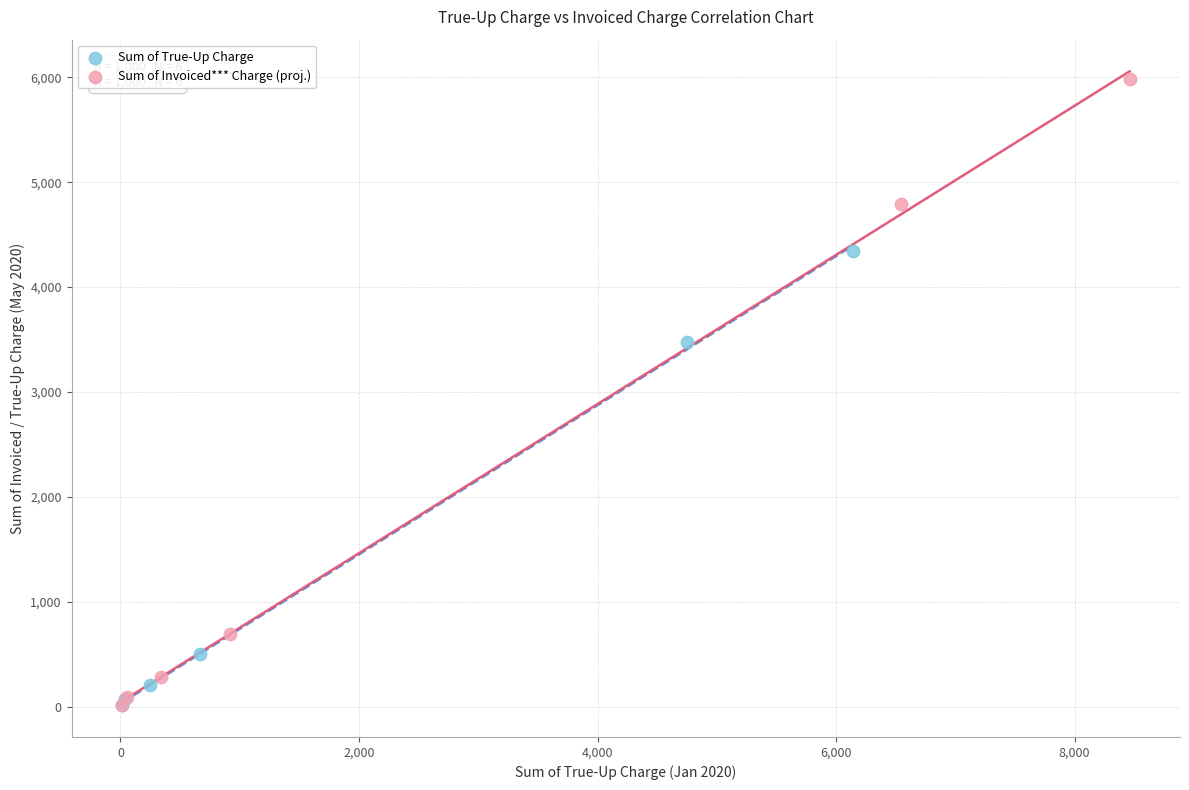

Which series has the widest spread of Y values?

Sum of Invoiced*** Charge (proj.)